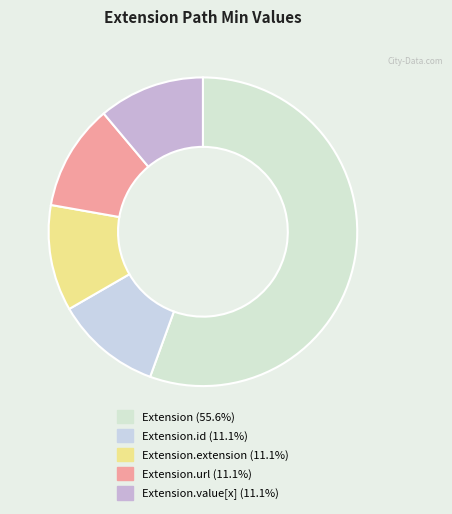

How many segments does this pie chart have?

5